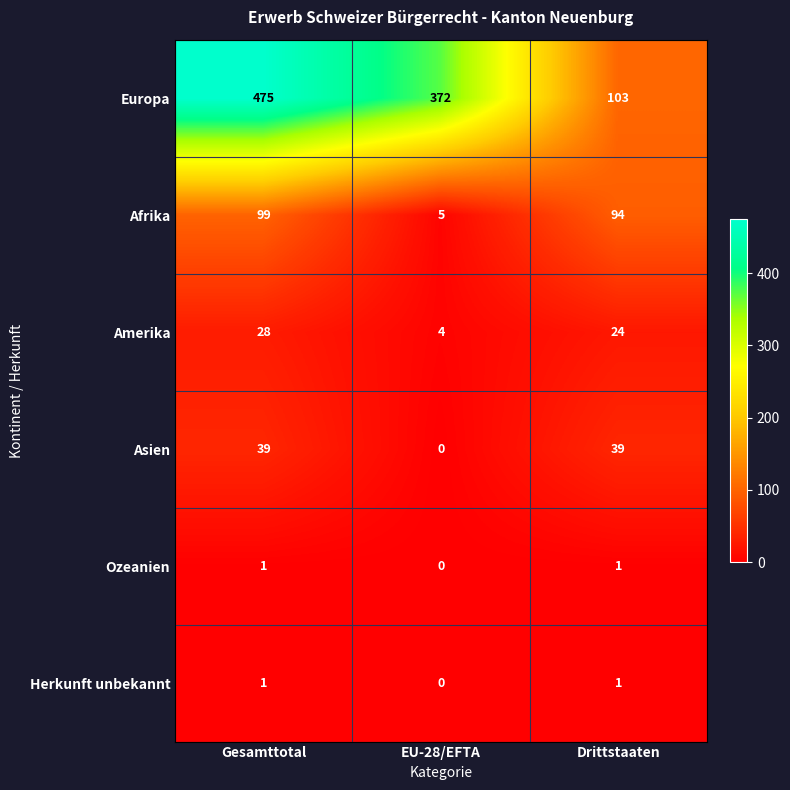

Is it true that Herkunft unbekannt equals 0 at Drittstaaten?

False